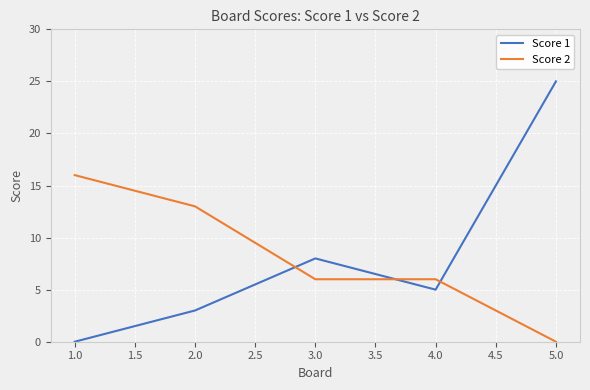

True or false: Score 1 and Score 2 cross at least once.

True